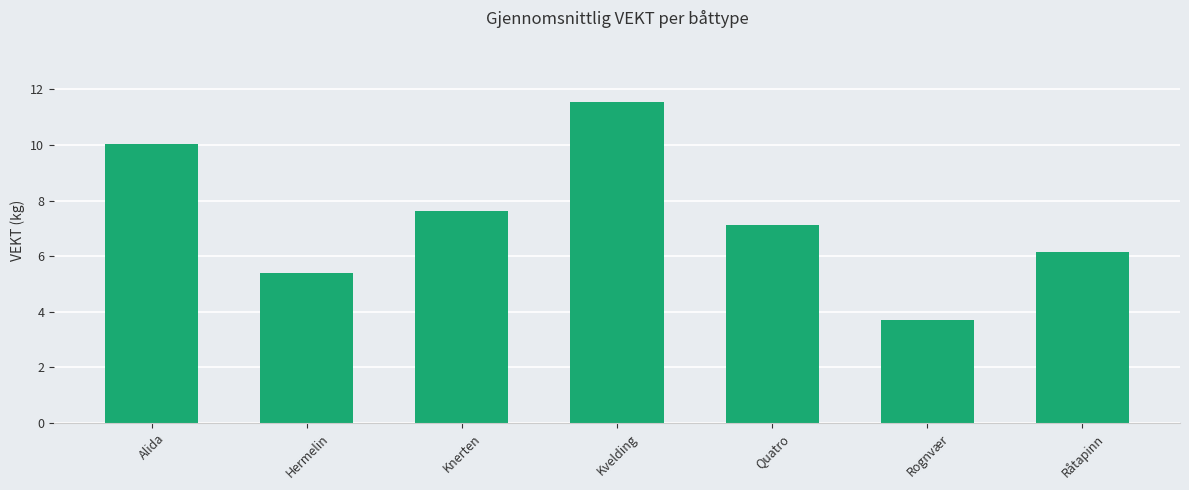

Between Hermelin and Knerten, which is larger?

Knerten